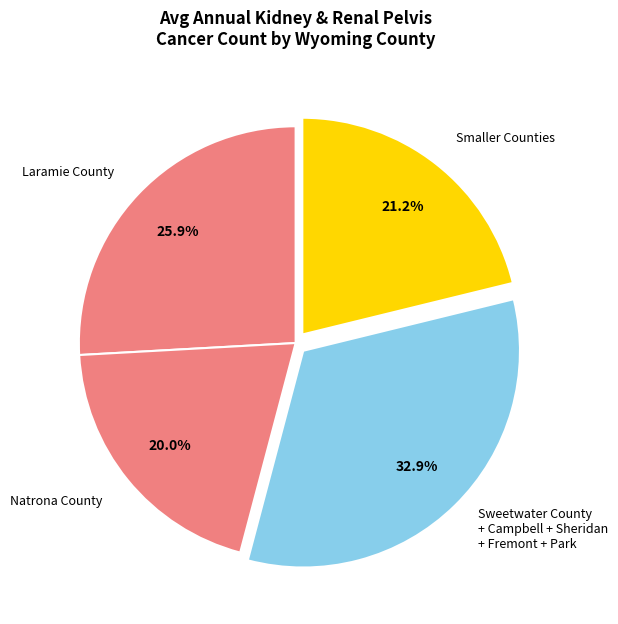

How many segments does this pie chart have?

4